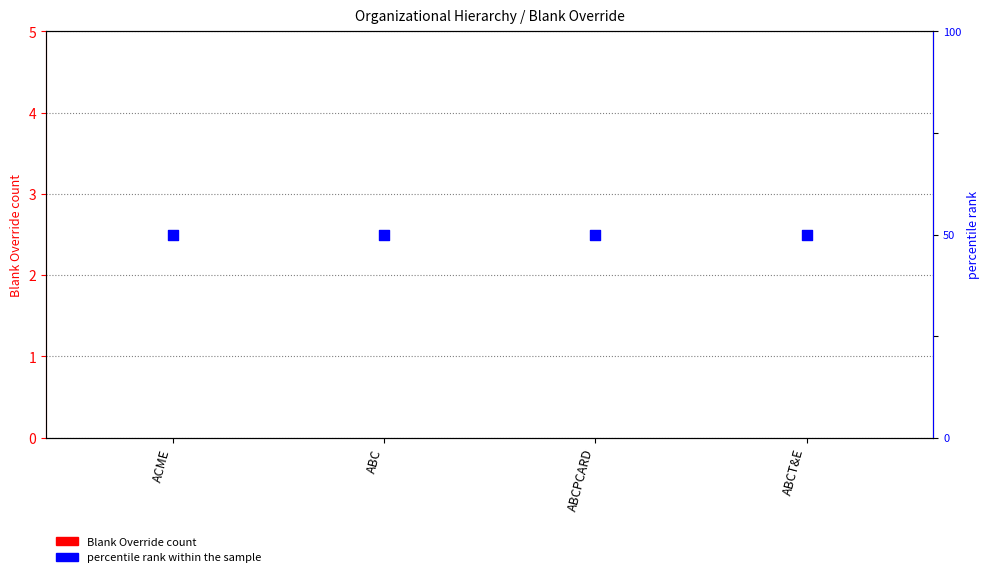

Is the value of Blank Override at ACME greater than the value of percentile rank within the sample at ABCT&E?

No